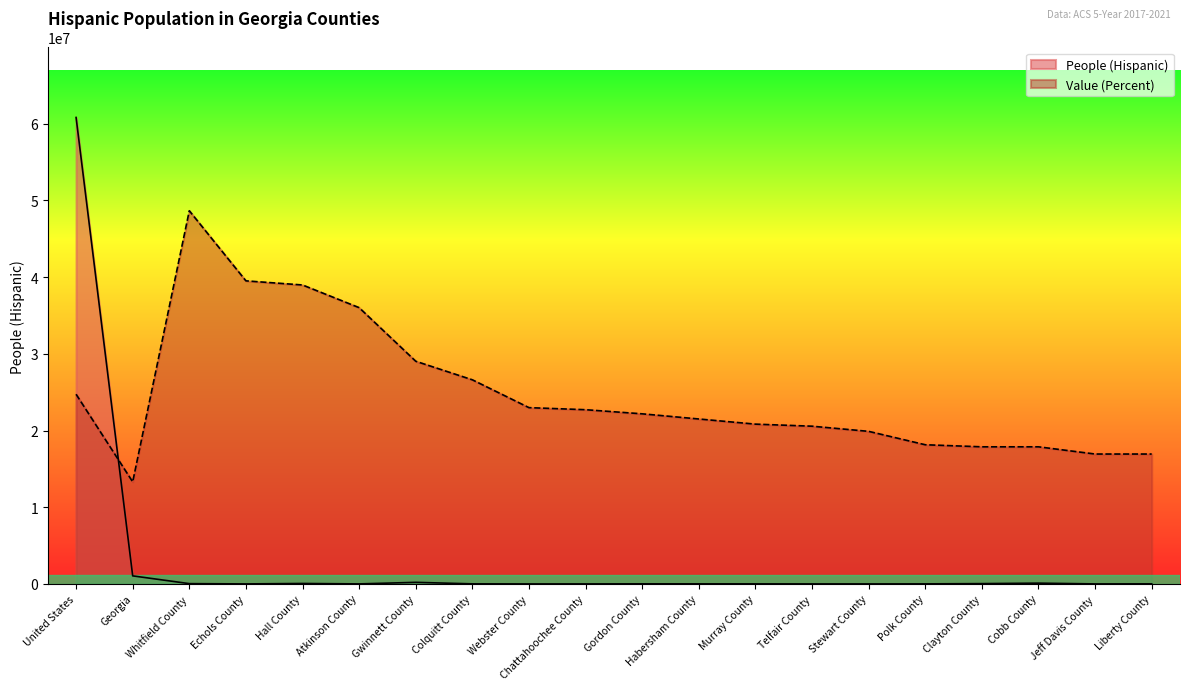

How many intersections are there between Value (Percent) and People (Hispanic)?

1